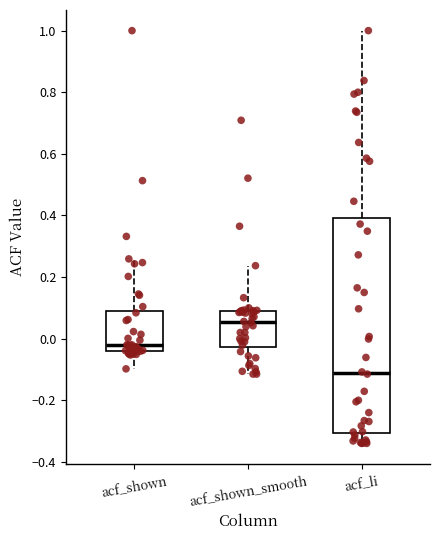

Reading left to right, transcribe this box plot: for each box, give where its median line is, the range the box spans, and where its two whiskers end, as read against the y-axis. The values are not printed on the chart, so give them approximately, as read against the axis.

acf_shown: median -0.02, box -0.04 to 0.08, whiskers -0.10 to 0.26
acf_shown_smooth: median 0.06, box -0.02 to 0.08, whiskers -0.12 to 0.24
acf_li: median -0.12, box -0.30 to 0.40, whiskers -0.34 to 1.00